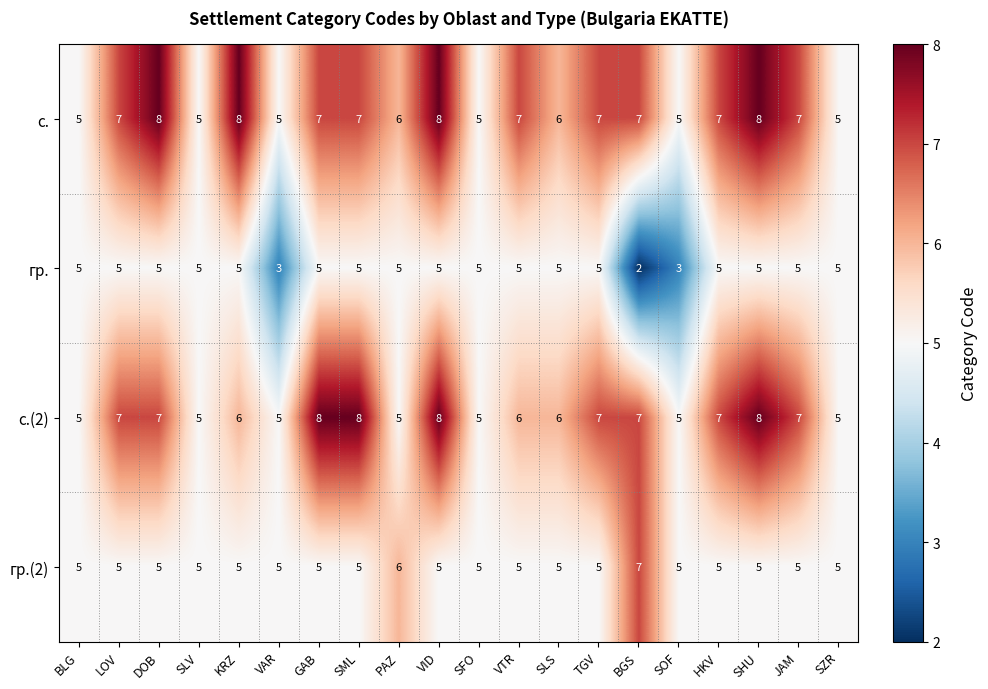

True or false: гр.(2) has a value of 5 at SHU.

True